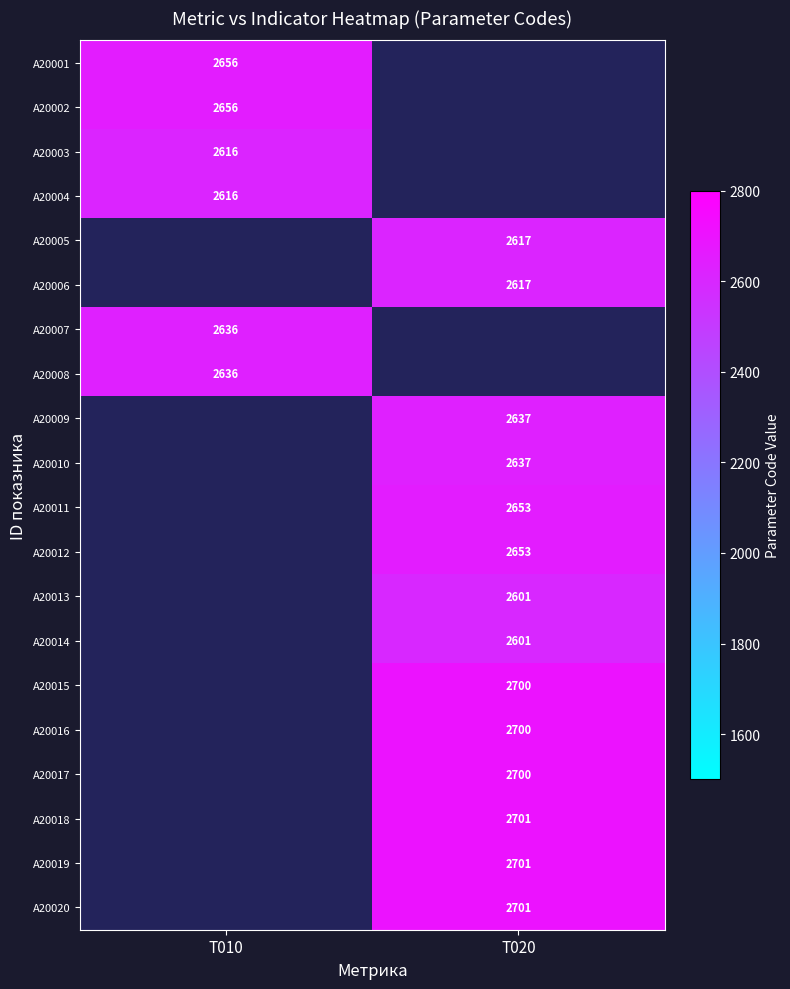

The A20017 series shows 1151 at T020. True or false?

False